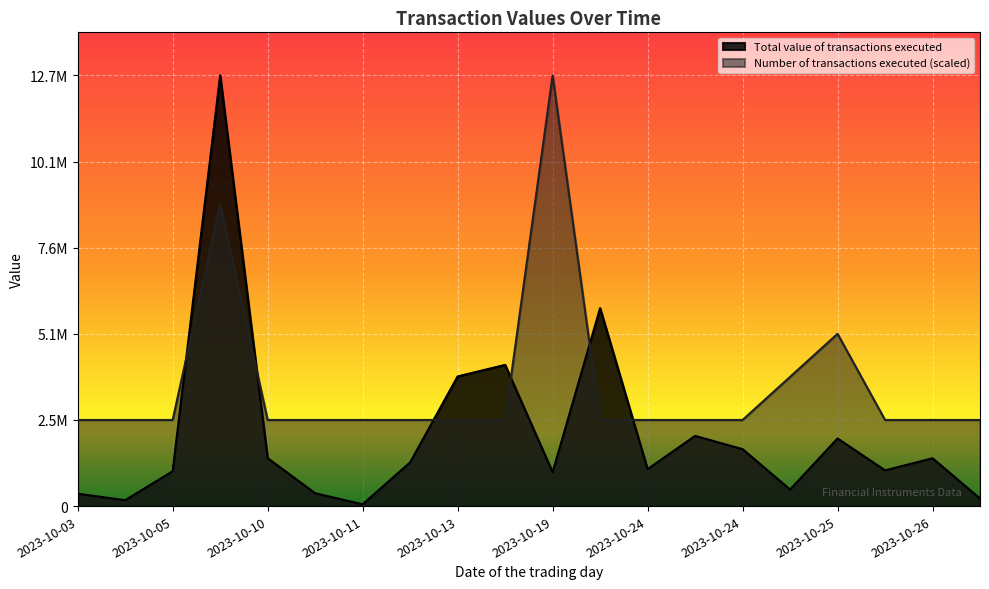

What is the lowest value of the Number of transactions executed series?

2532756.0